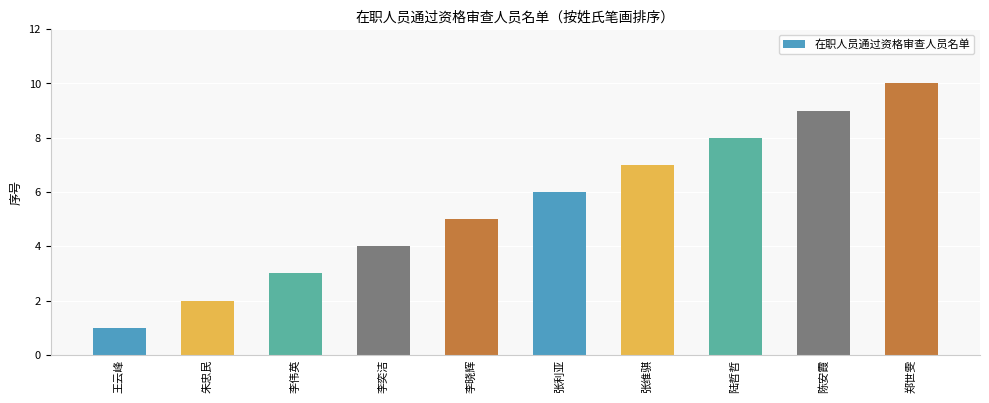

How many bars are there in total?

10